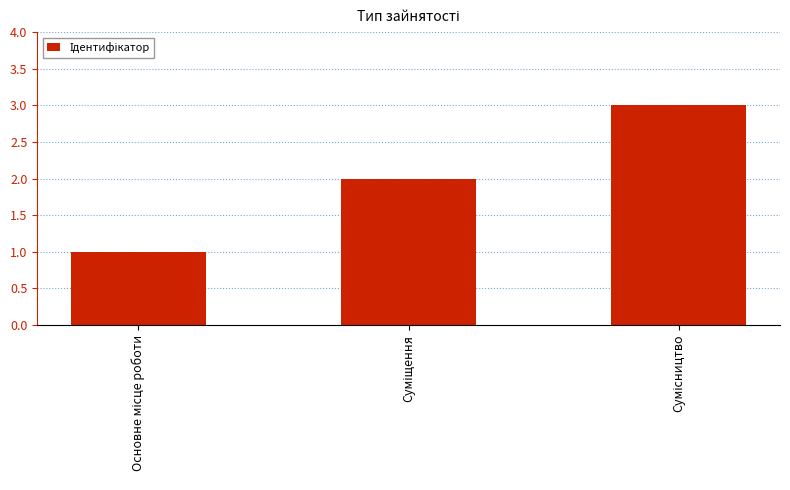

What is the smallest value displayed?

1